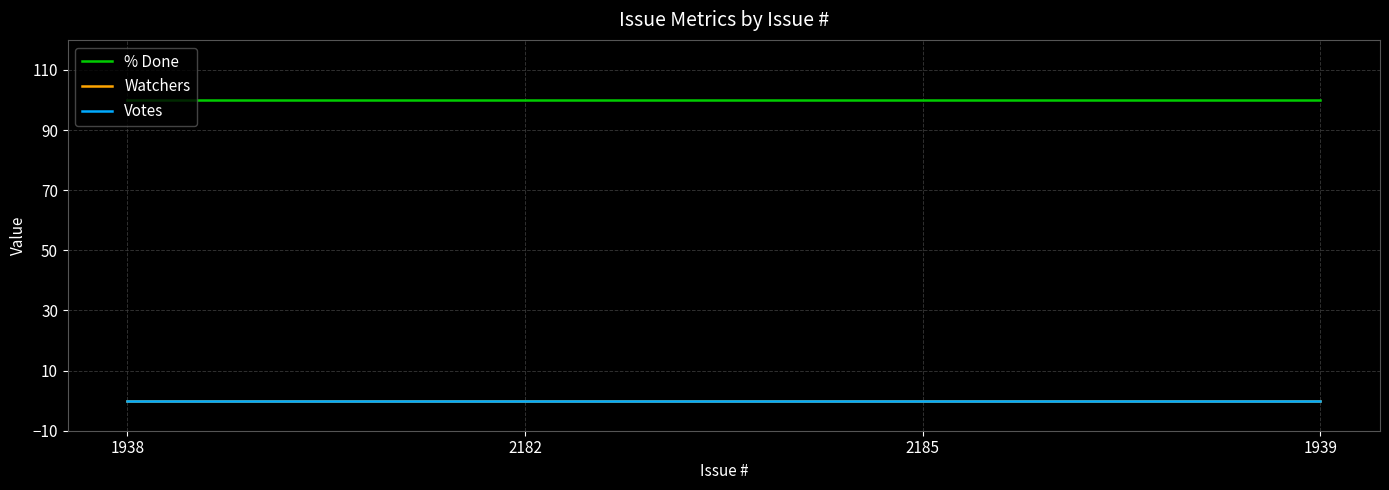

True or false: Watchers and Votes cross at least once.

False